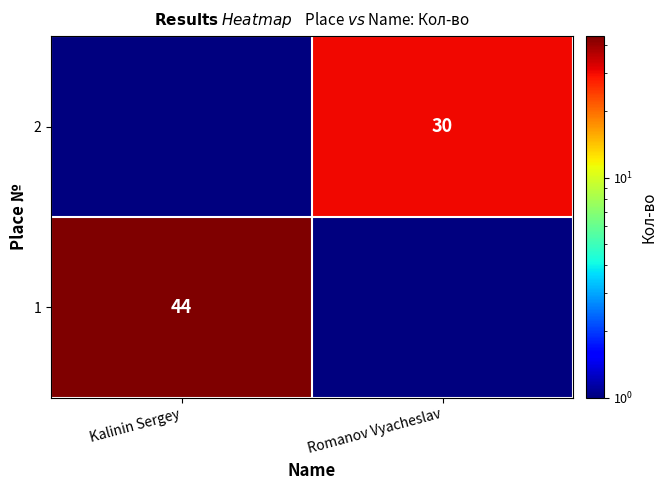

True or false: 1 has a value of 44.0 at Kalinin Sergey.

True